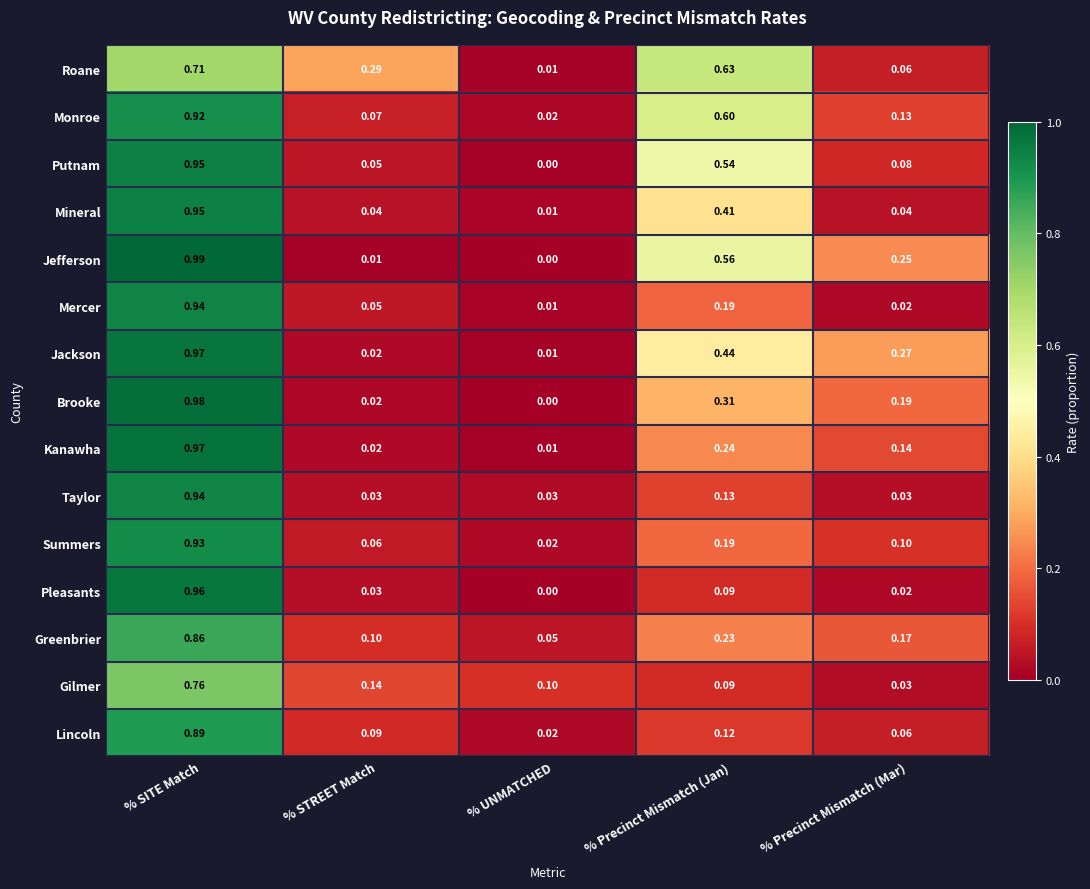

Where is Jackson nearest to the value 0?

% UNMATCHED